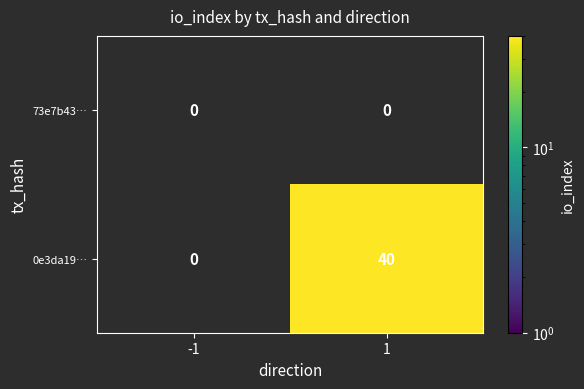

Is it true that 0e3da19… equals 25 at -1?

False